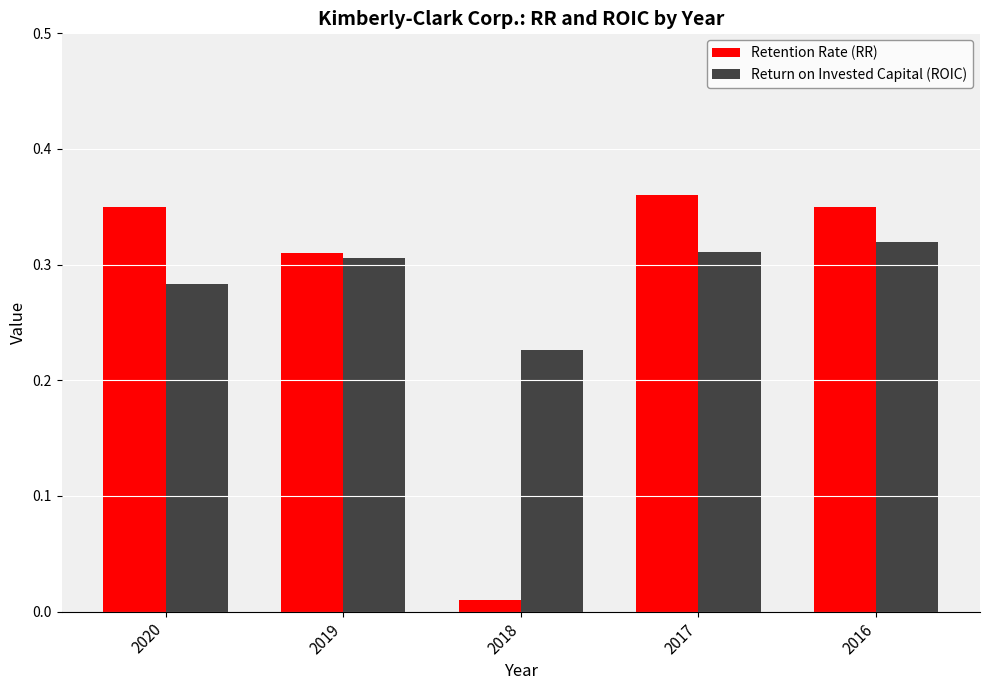

Where is Retention Rate (RR) nearest to the value 0?

2018